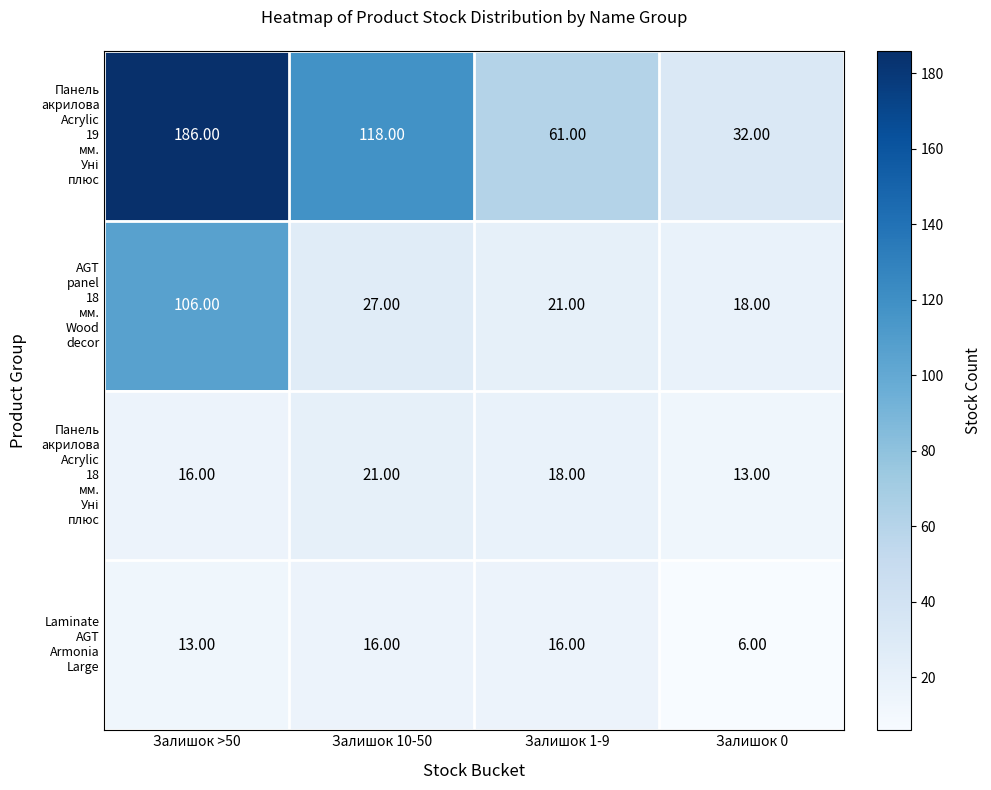

What is the difference between the highest and lowest values at Залишок 10-50?

102